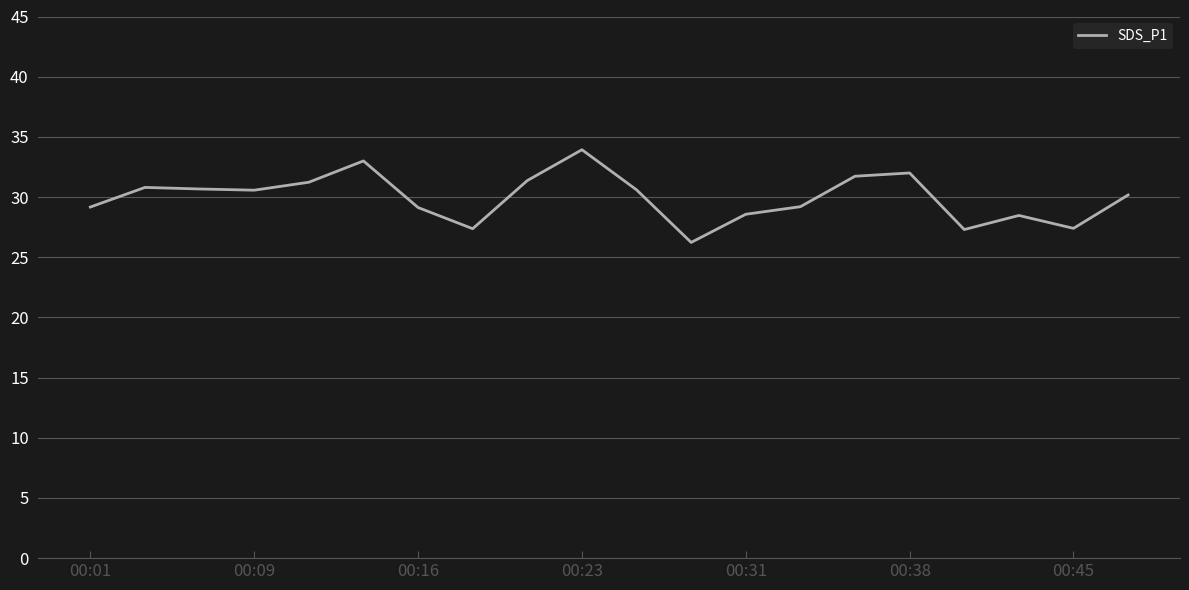

What is the greatest value displayed?

33.9